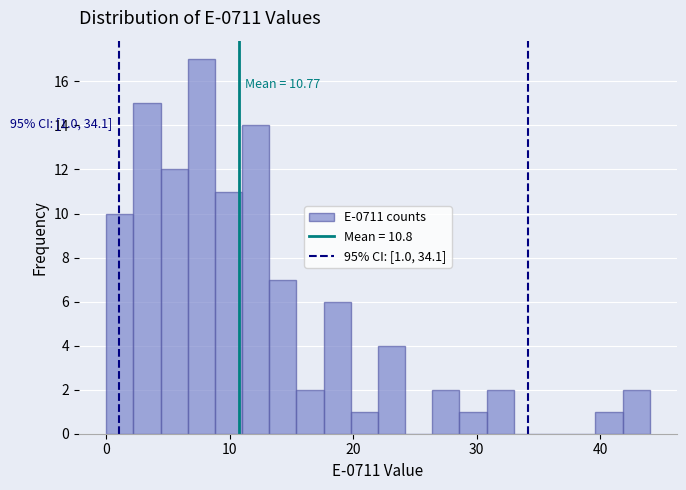

Read against the x-axis, roughly where is the centre of the tallest bar?

8